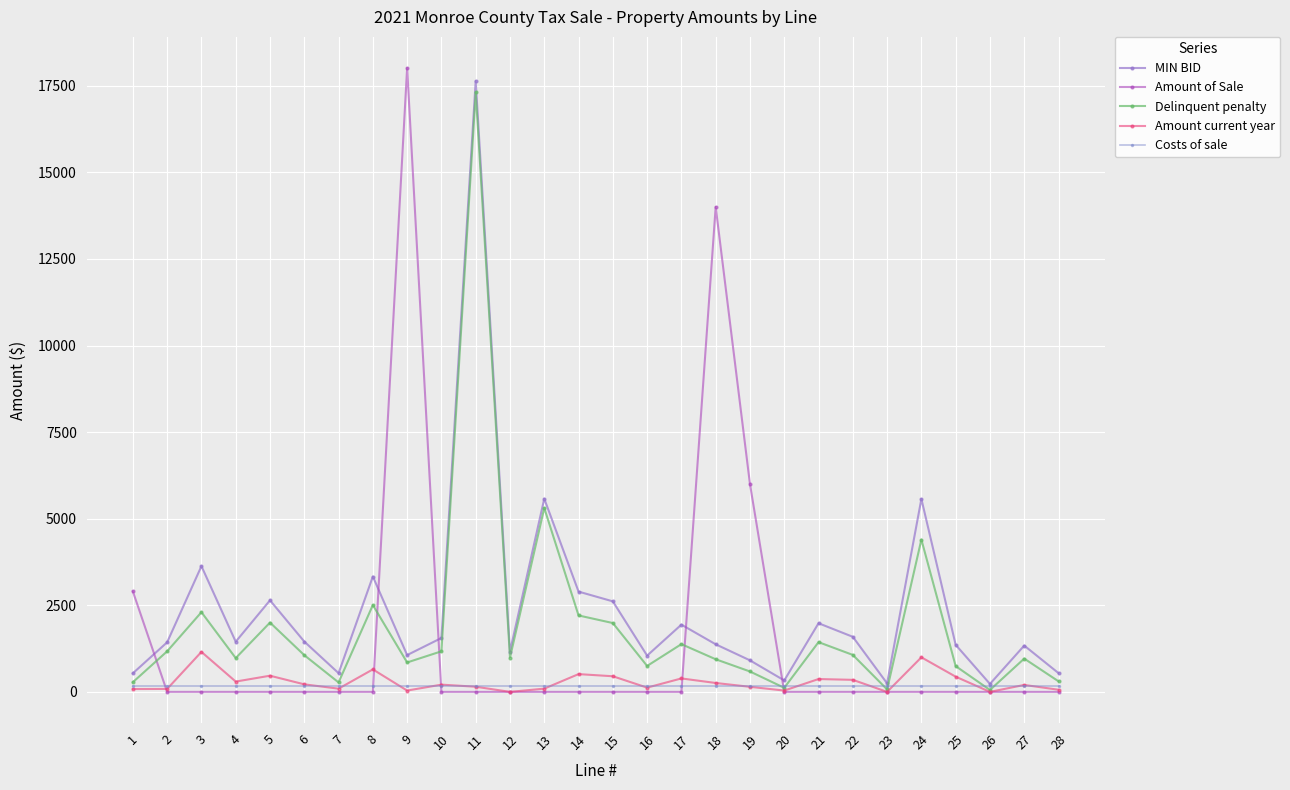

How many distinct data groups are displayed?

5